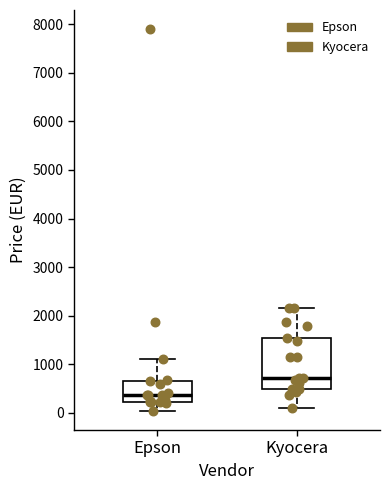

Reading left to right, transcribe this box plot: for each box, give where its median line is, the range the box spans, and where its two whiskers end, as read against the y-axis. The values are not printed on the chart, so give them approximately, as read against the axis.

Epson: median 400, box 200 to 700, whiskers 0 to 1100
Kyocera: median 700, box 500 to 1500, whiskers 100 to 2200